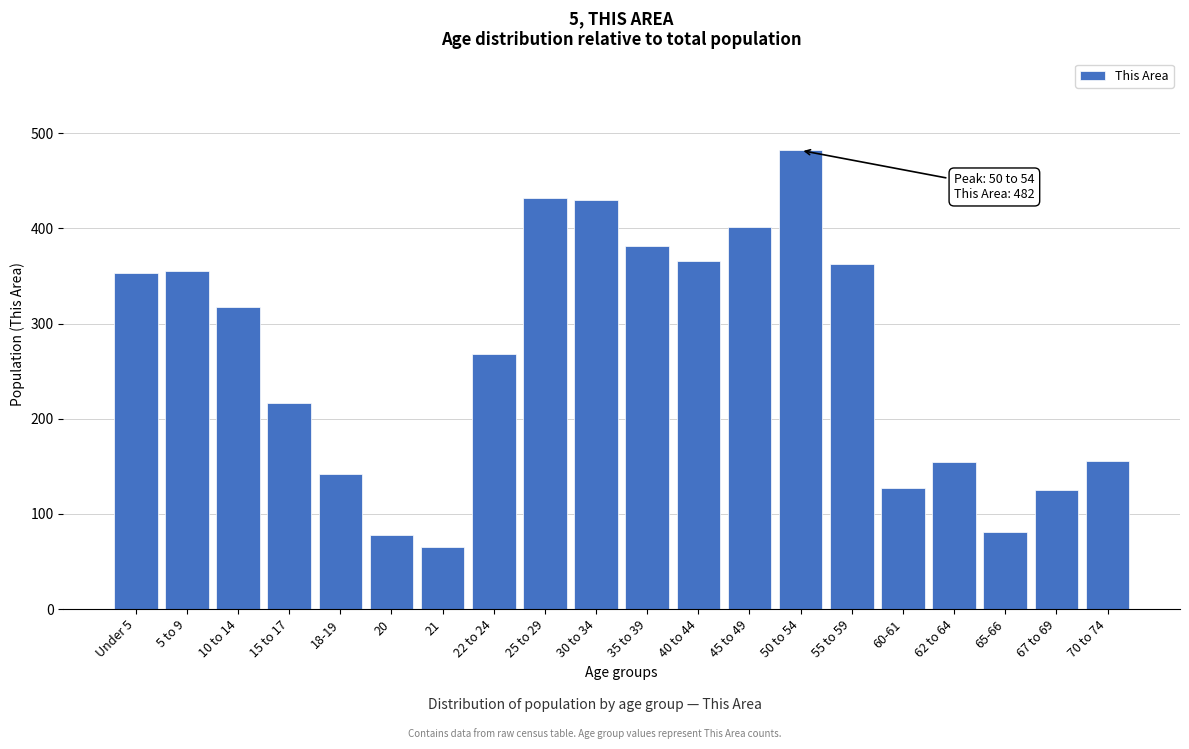

What is the difference between the maximum and minimum values?

417